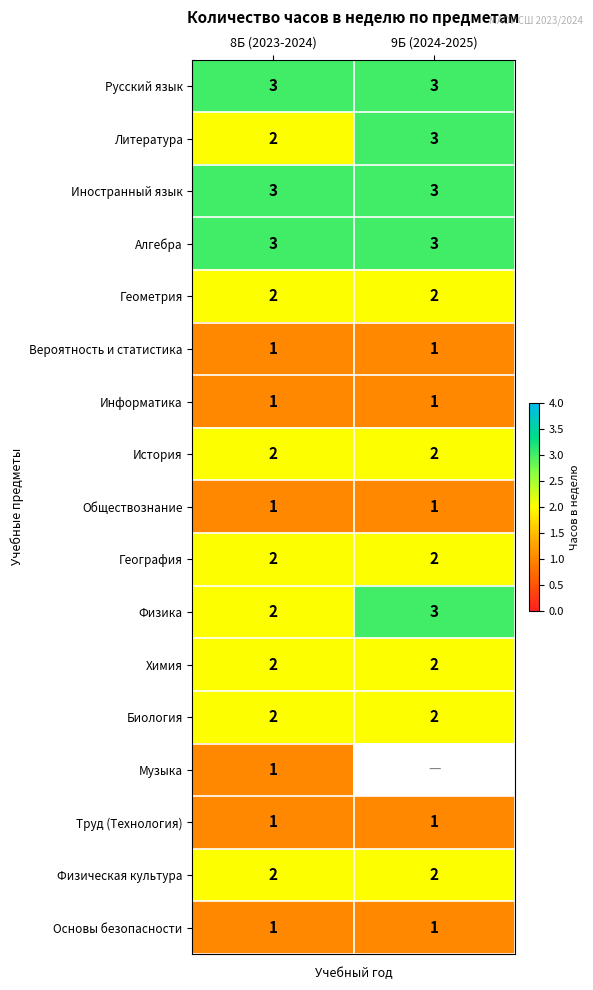

The Химия series shows 3 at 8Б (2023-2024). True or false?

False